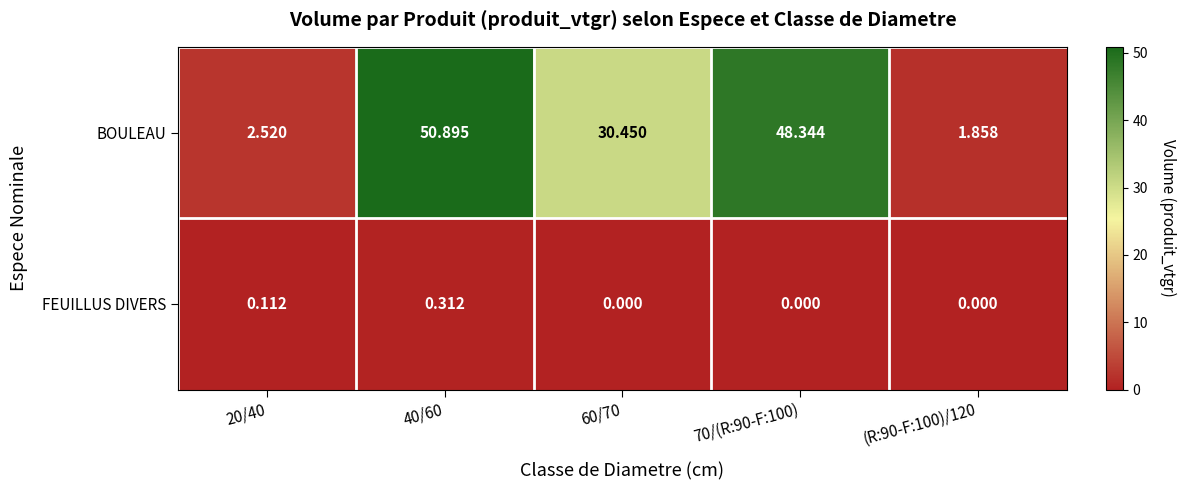

Which series has the widest spread of values?

BOULEAU